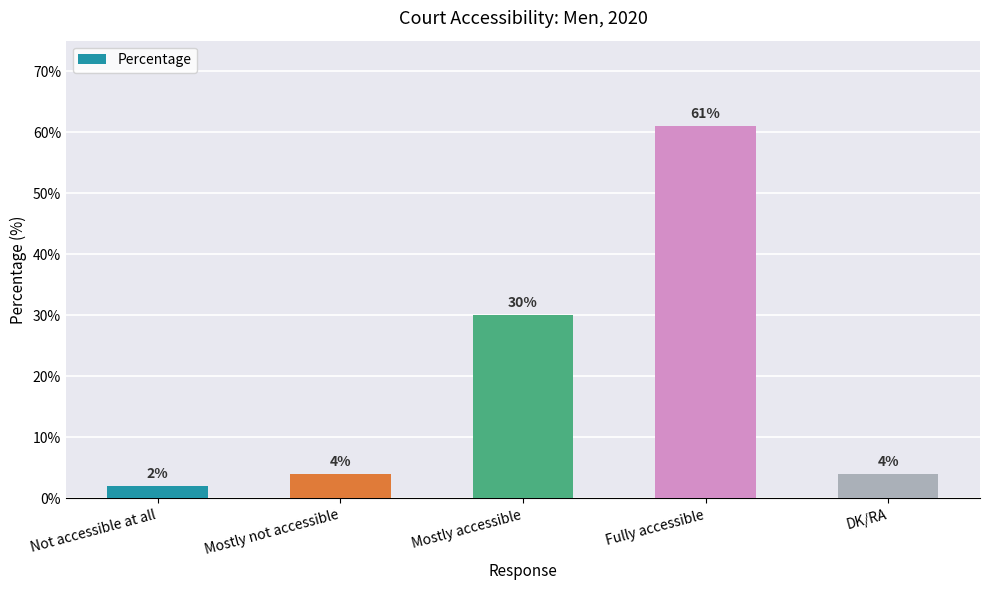

How many data points are less than 4?

1